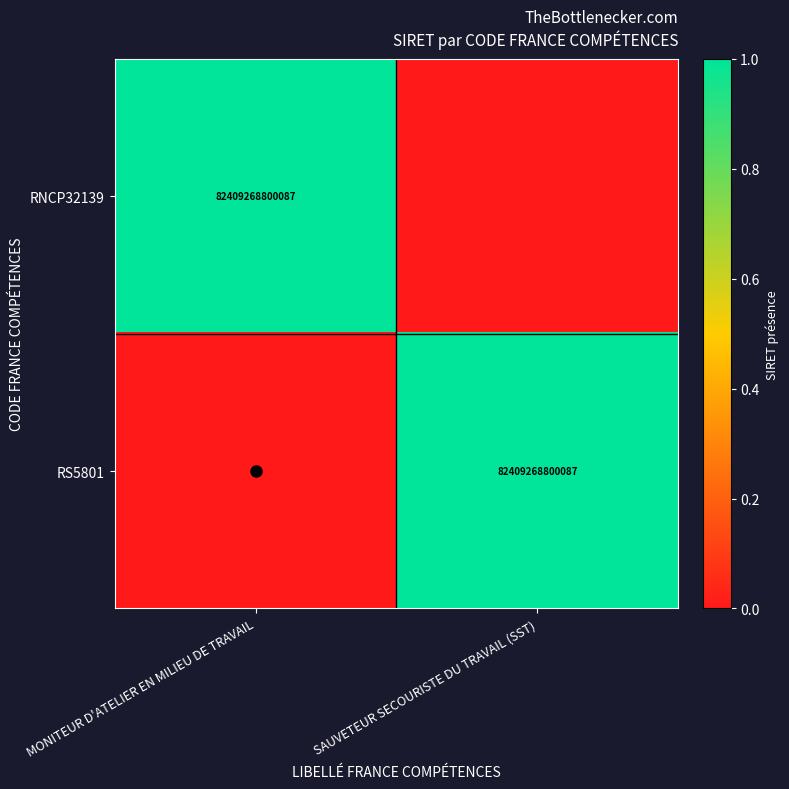

Between MONITEUR D'ATELIER EN MILIEU DE TRAVAIL and SAUVETEUR SECOURISTE DU TRAVAIL (SST), which is larger?

MONITEUR D'ATELIER EN MILIEU DE TRAVAIL